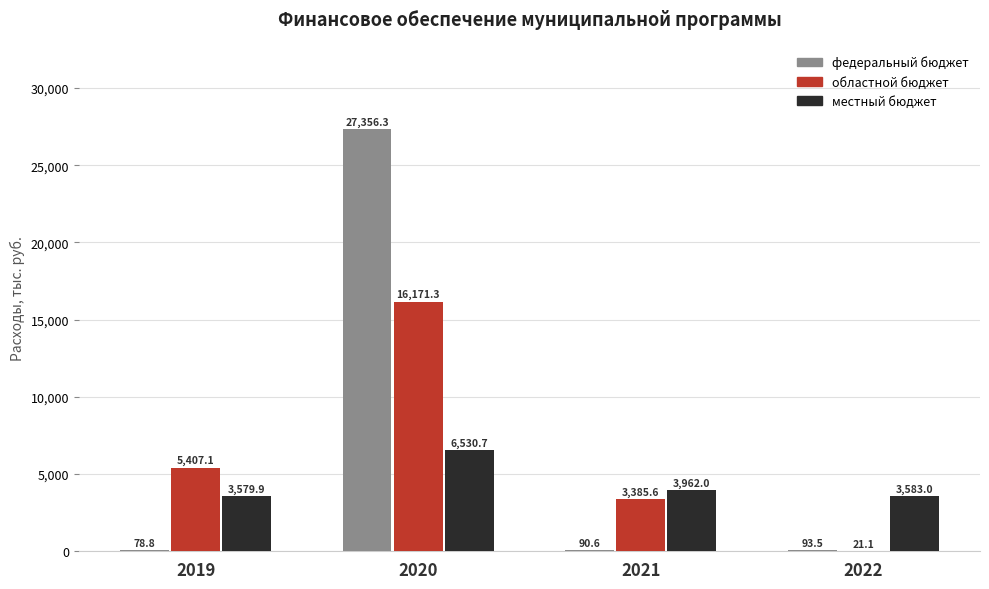

Reading right to left, list all the values displayed in this chart.

федеральный бюджет: 2022=93.5	2021=90.6	2020=27356.3	2019=78.8
областной бюджет: 2022=21.1	2021=3385.6	2020=16171.3	2019=5407.1
местный бюджет: 2022=3583.0	2021=3962.0	2020=6530.7	2019=3579.9